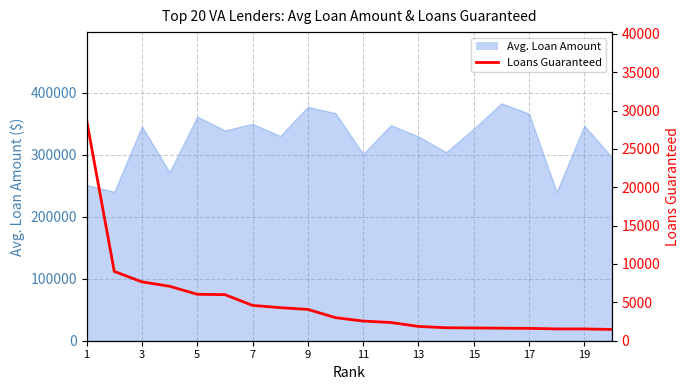

Does the chart have visible grid lines?

Yes